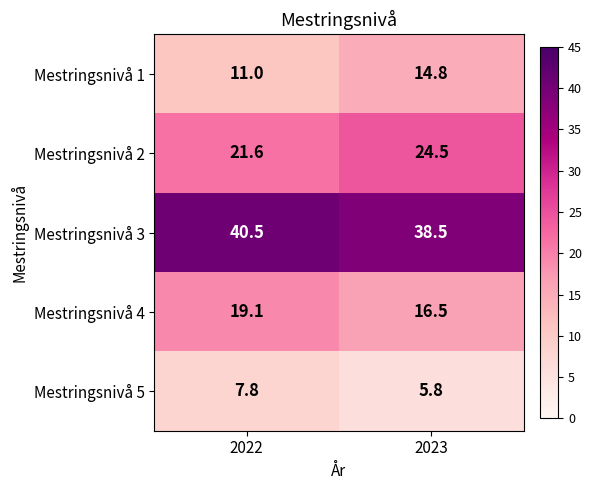

How many data points does each series have?

2